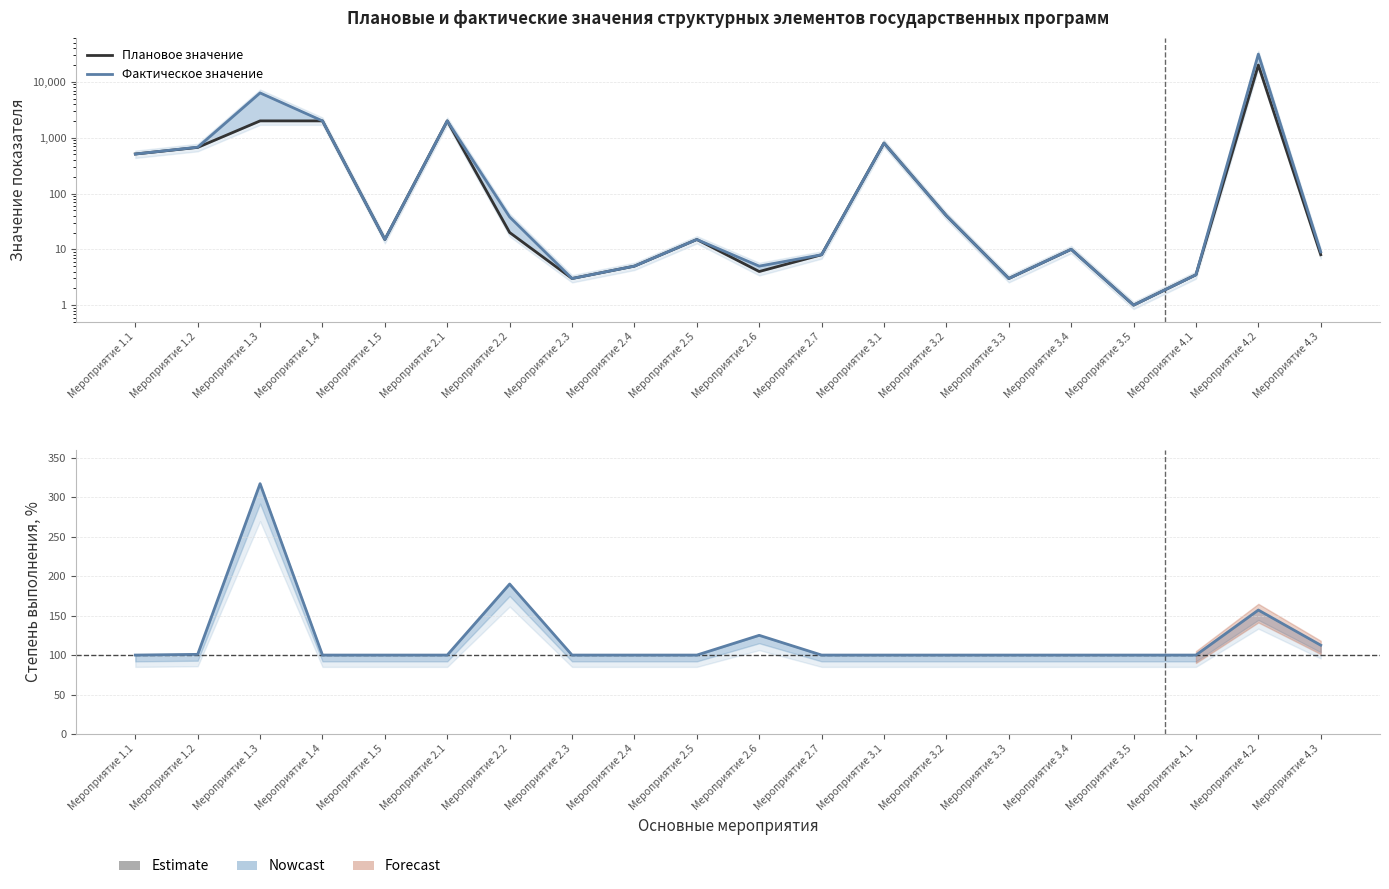

Which series has the largest total across all categories?

Фактическое значение